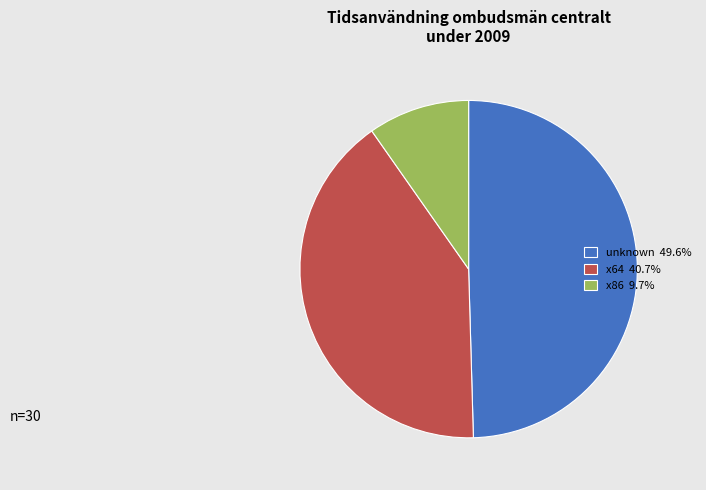

Does any single category account for the majority?

No